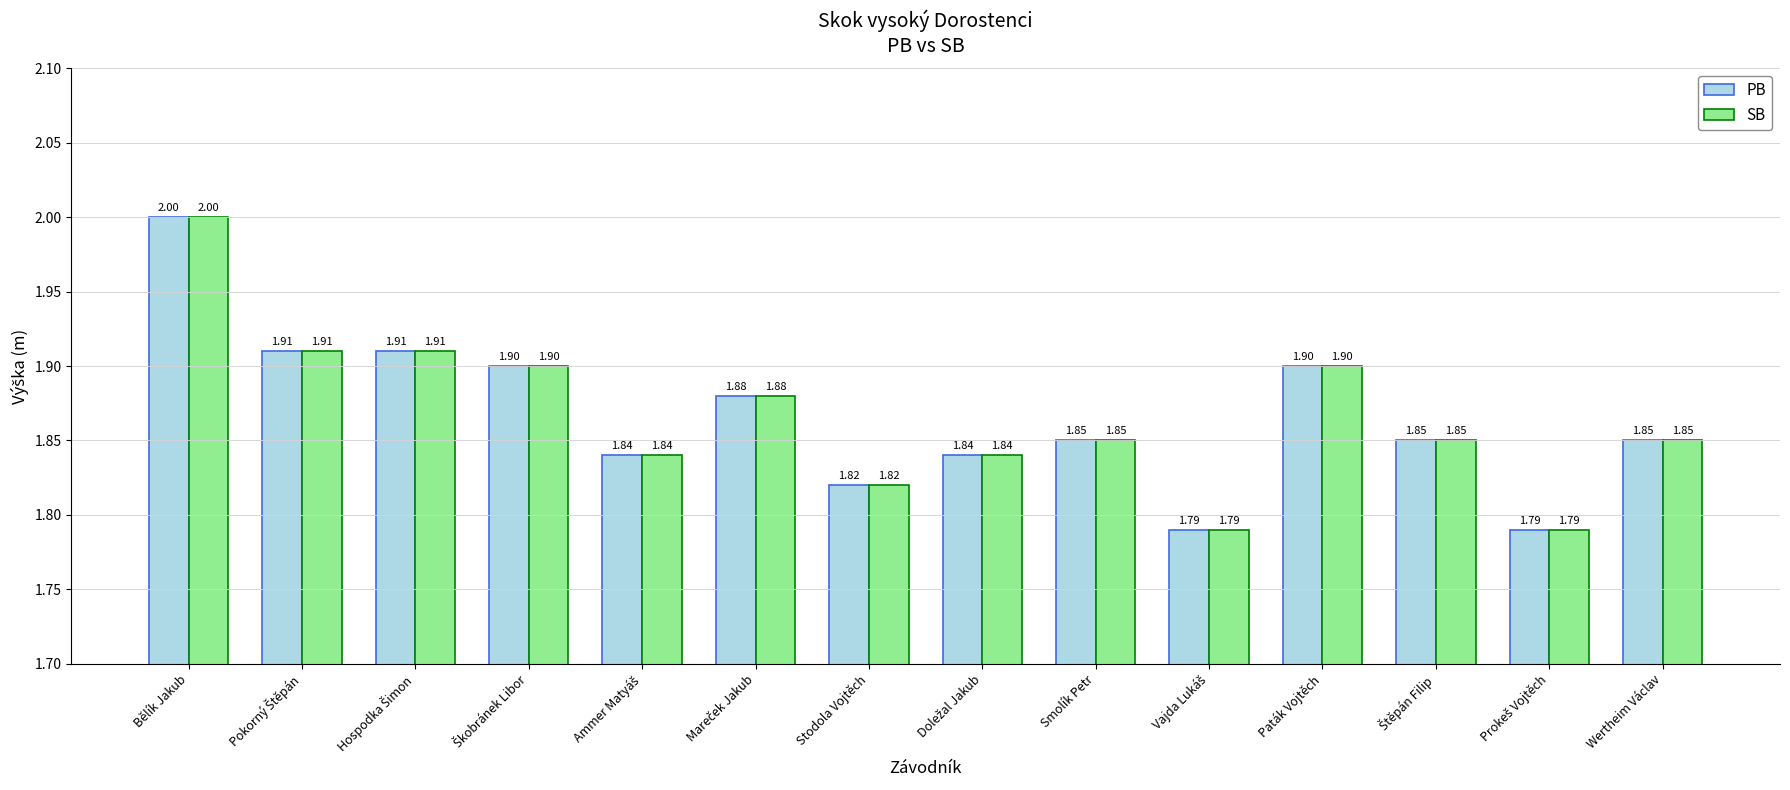

What is the sum of the SB values at Bělík Jakub and Wertheim Václav?

3.9